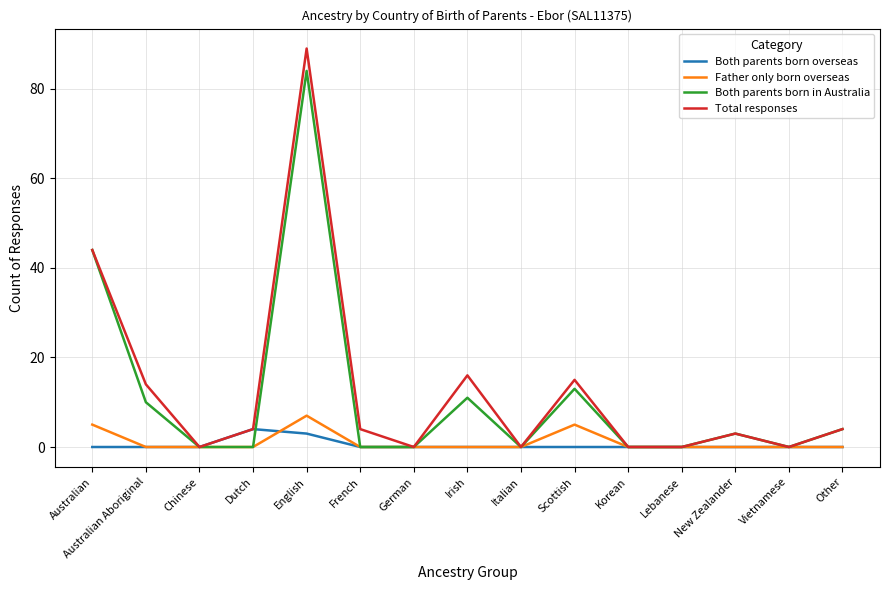

What is the difference between the Both parents born in Australia values at Australian and Irish?

33